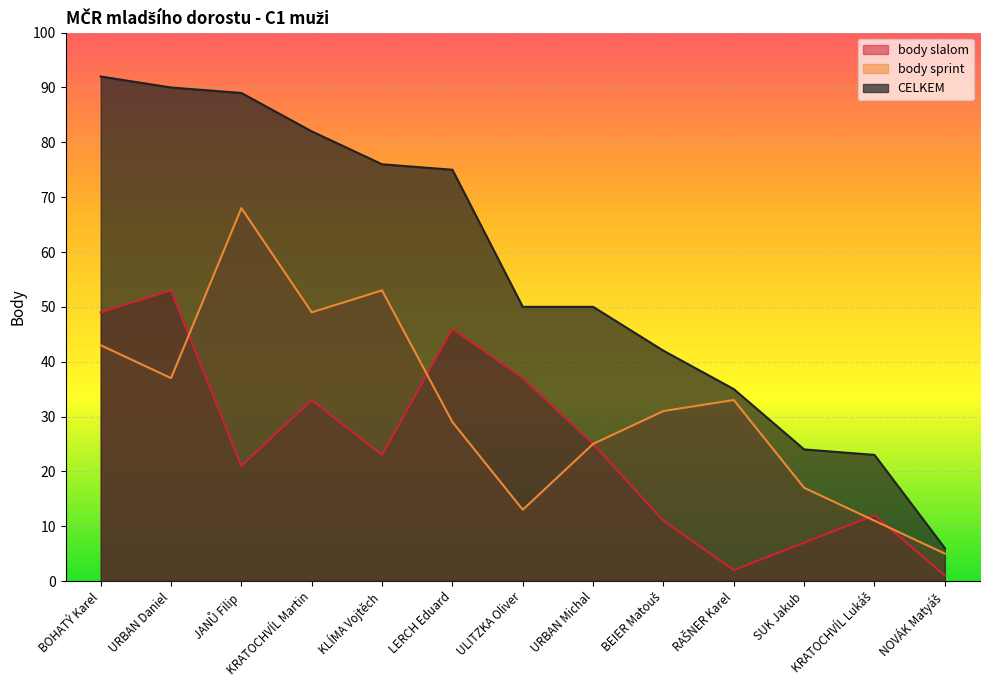

How many interior local valleys does the body slalom series have?

3